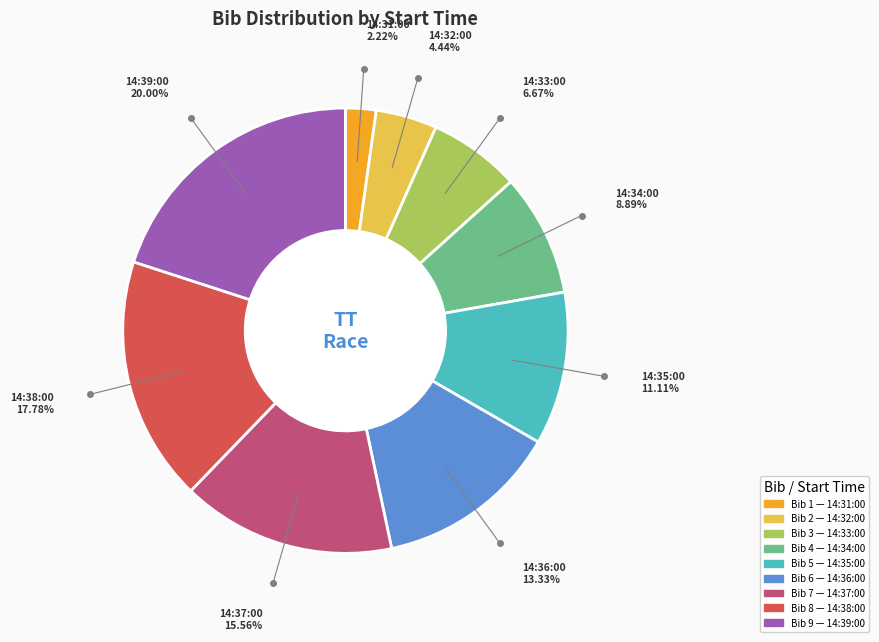

How many segments does this pie chart have?

9